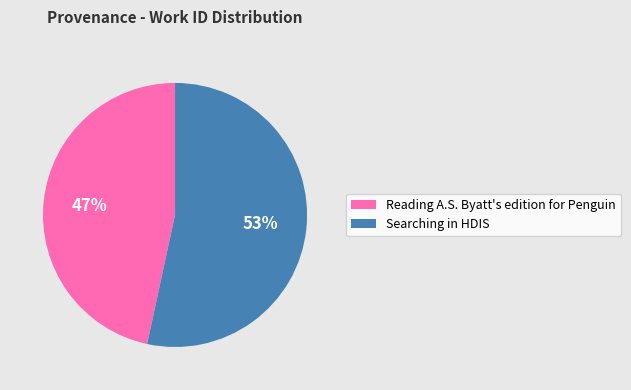

Between Searching in HDIS and Reading A.S. Byatt's edition for Penguin, which is larger?

Searching in HDIS